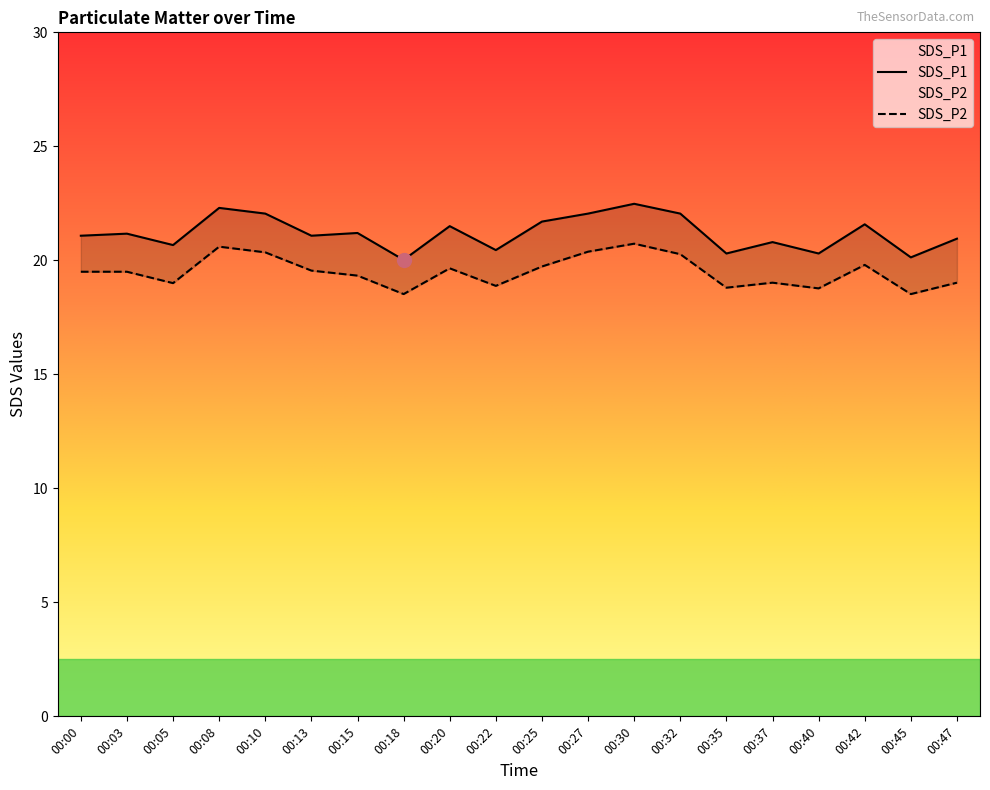

Read the SDS_P2 value at 00:08.

20.6